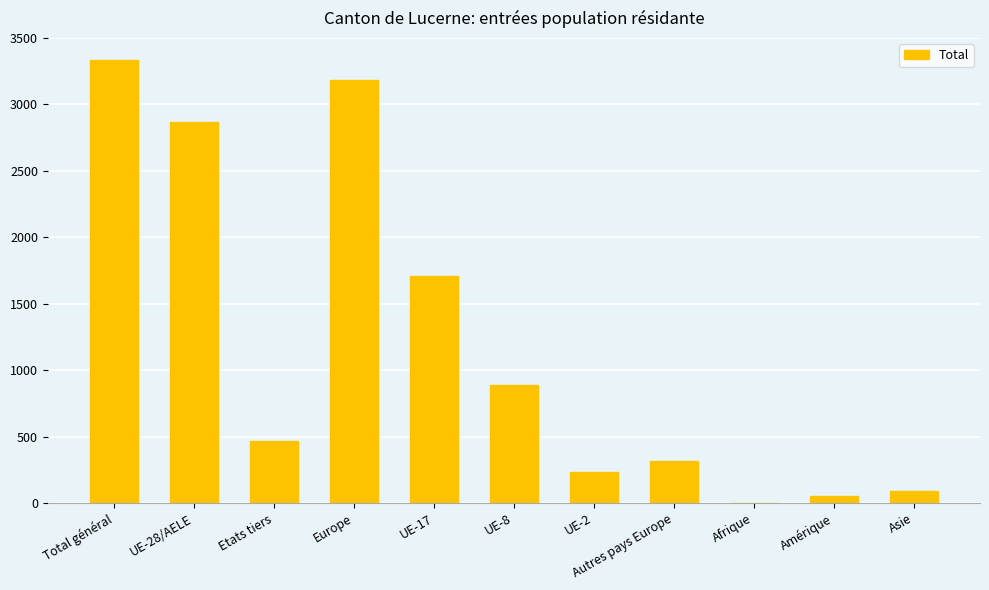

Where is the data nearest to the value 1666?

UE-17